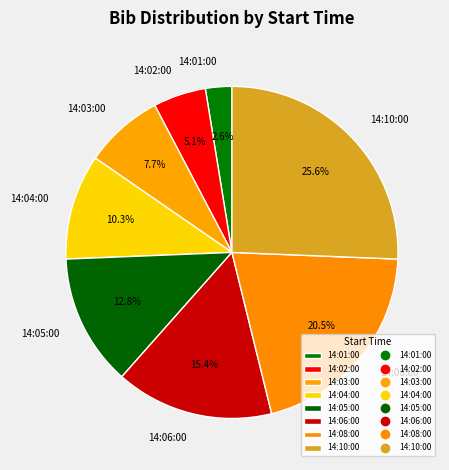

Which category has the biggest portion of the pie?

14:10:00